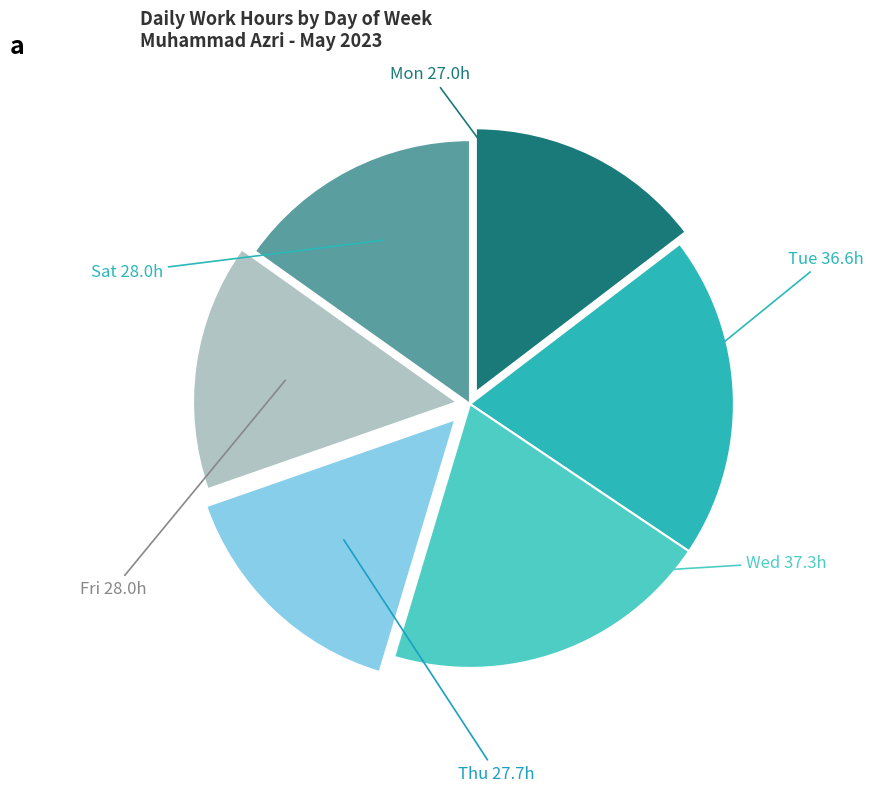

Is there any slice that represents more than half of the pie?

No